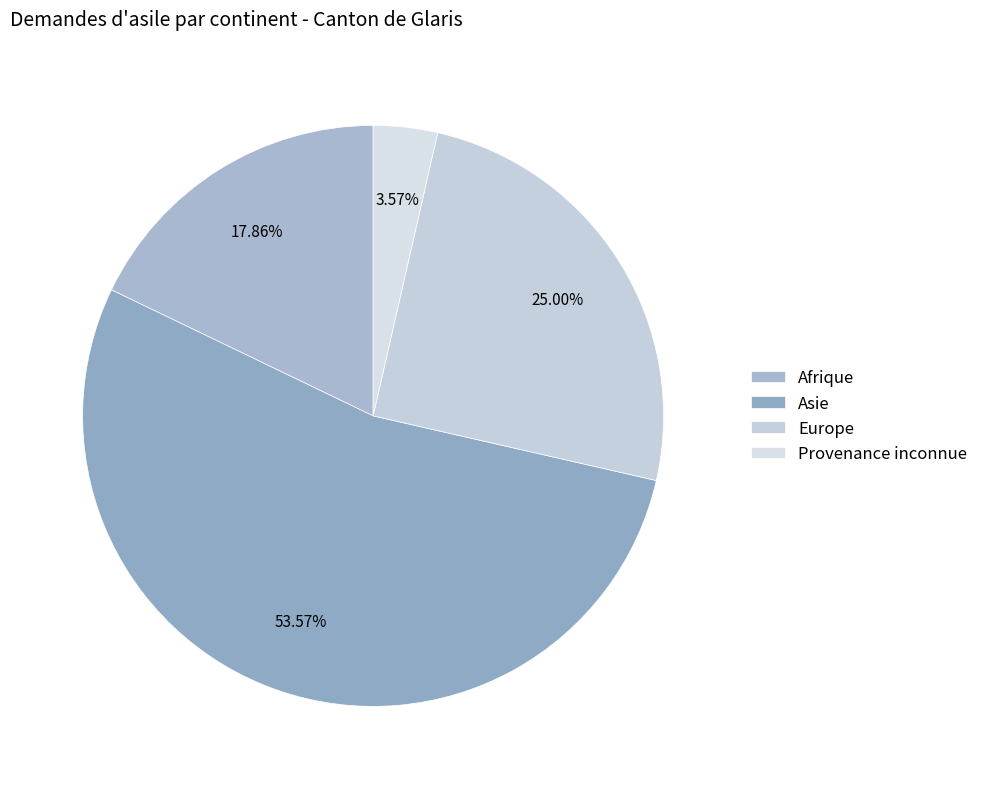

To the nearest percent, what is the average slice percentage?

25%